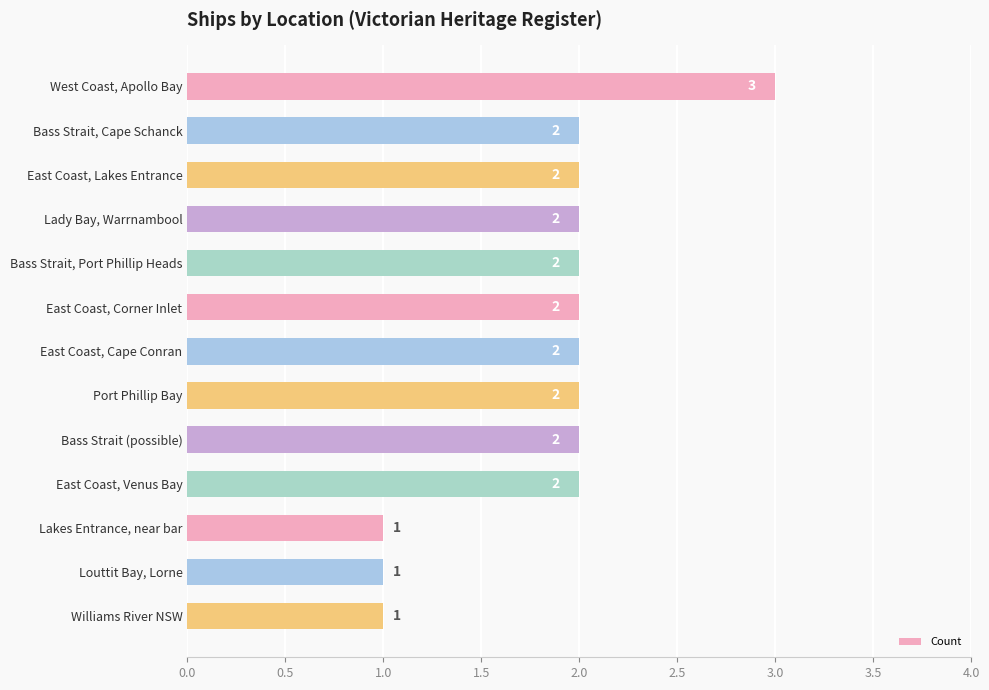

What is the minimum value shown in the chart?

1